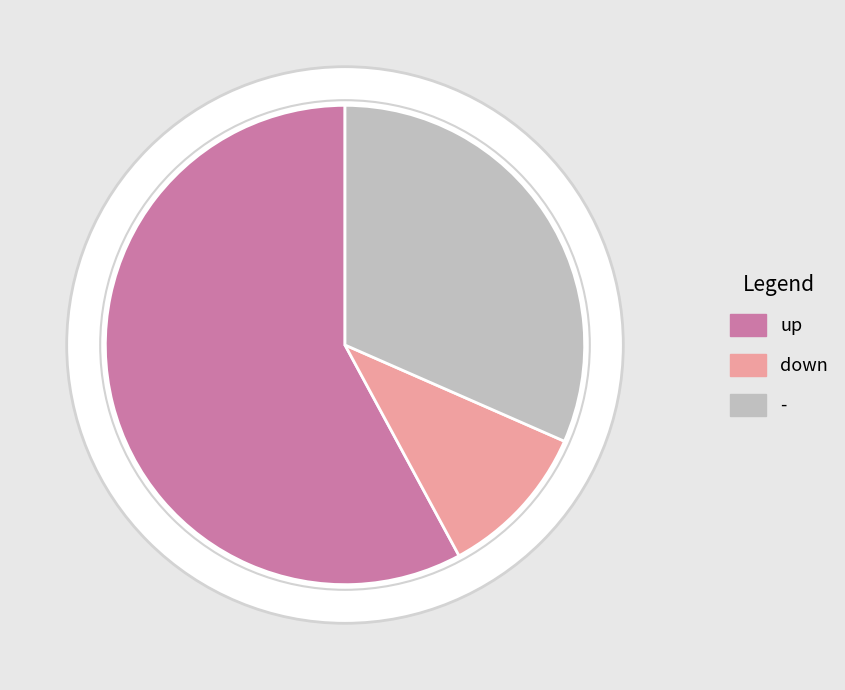

To the nearest percent, what percentage of the pie is -?

32%